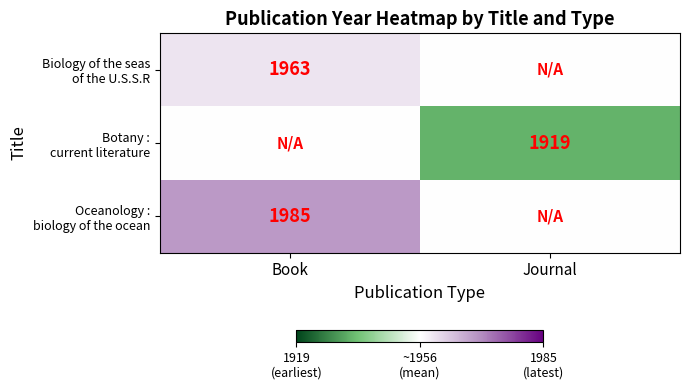

Which series changed the most between Book and Journal?

Botany : current literature